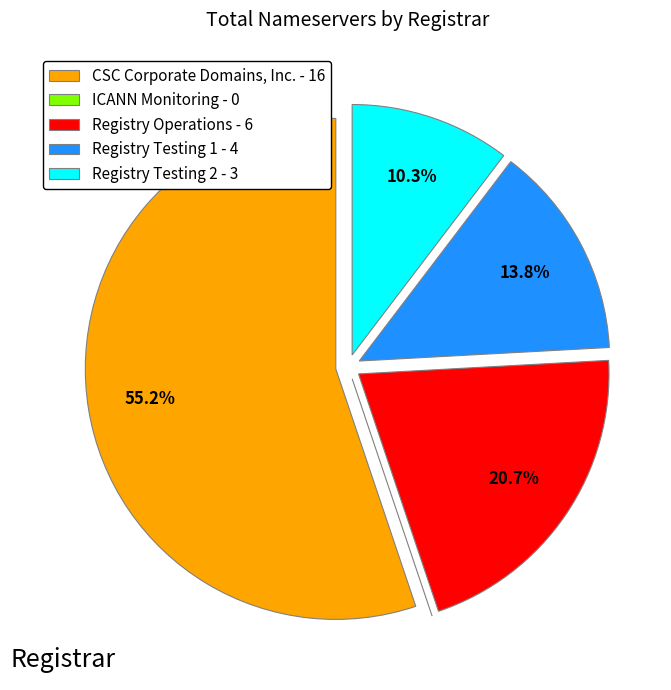

Combined, do Registry Testing 1 - 4 and Registry Operations - 6 account for over 50%?

No